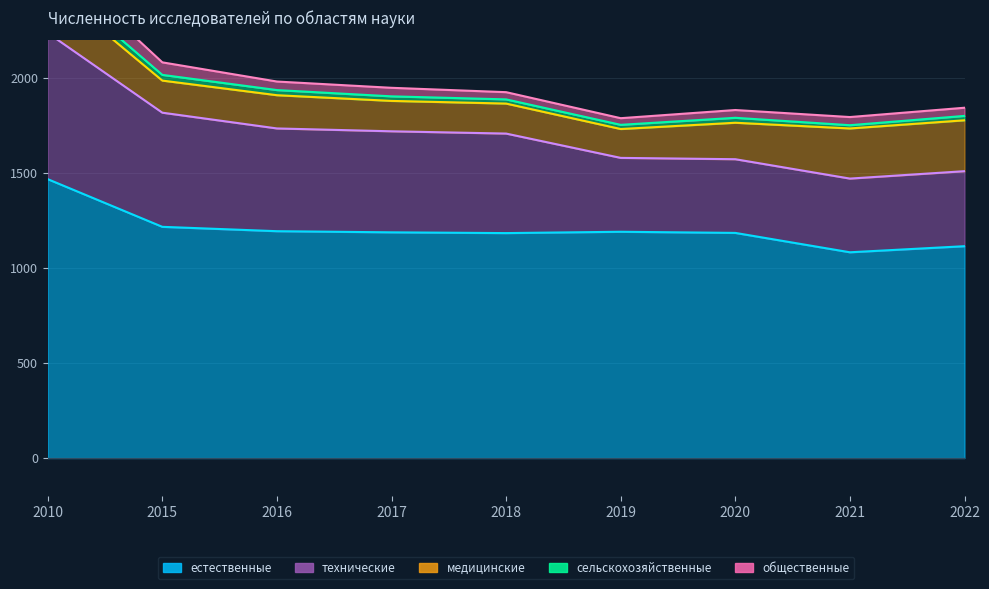

The медицинские series shows 160 at 2017. True or false?

True